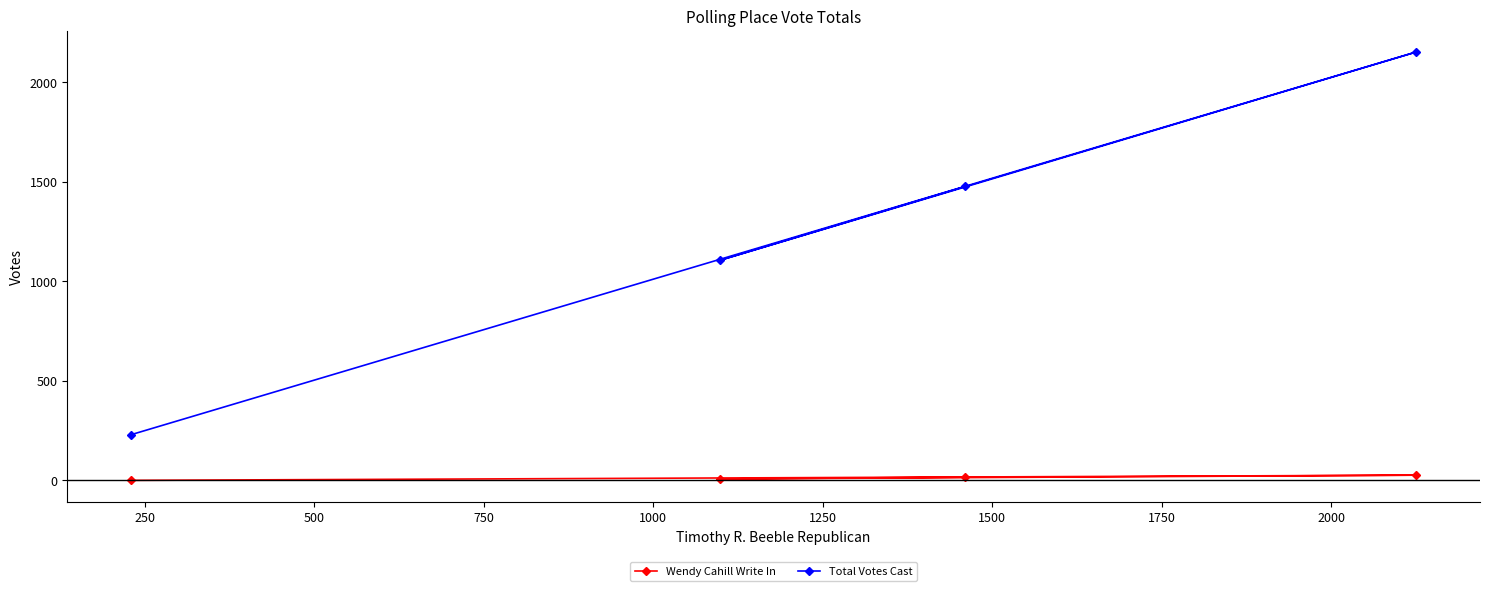

How many values in Wendy Cahill Write In are above zero?

3